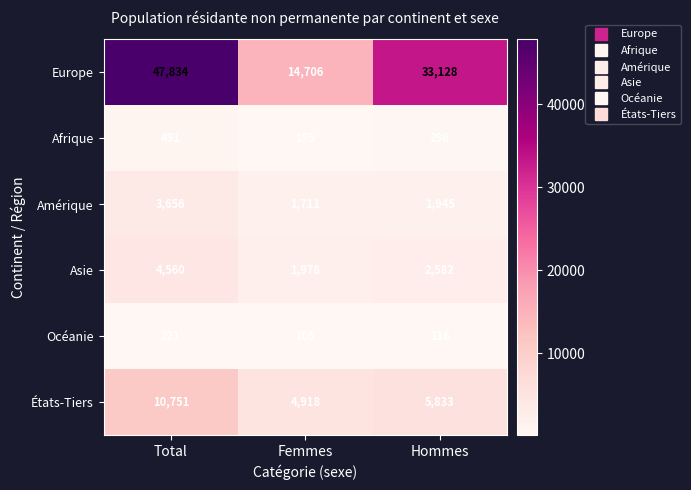

Rank the categories by Europe value from highest to lowest.

Total, Hommes, Femmes